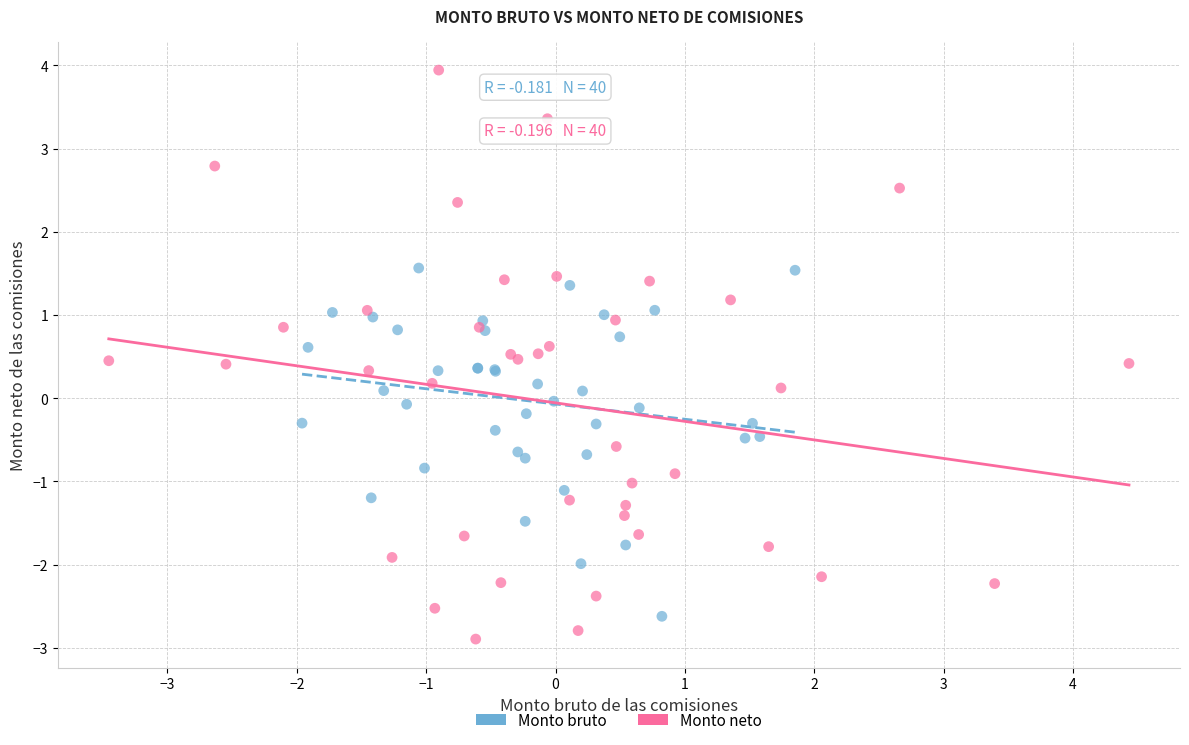

Which series has the largest Y range (max minus min)?

Monto neto